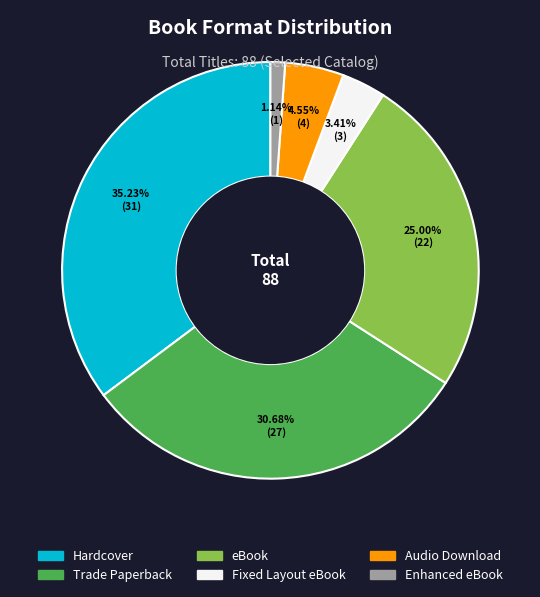

Which has a higher value, eBook or Audio Download?

eBook